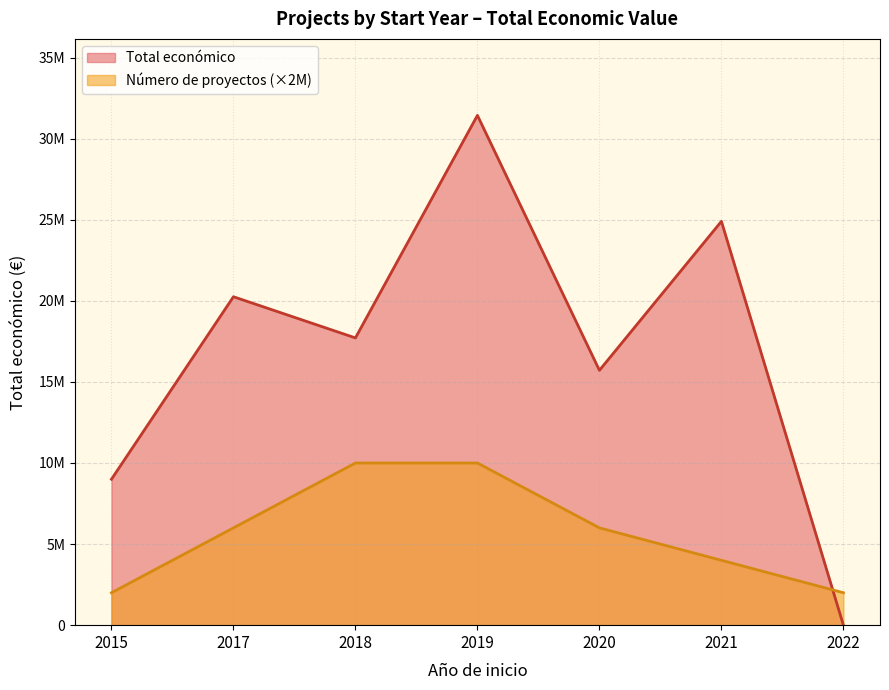

What are all the series names shown in the legend?

Total económico, Número de proyectos (×2M)